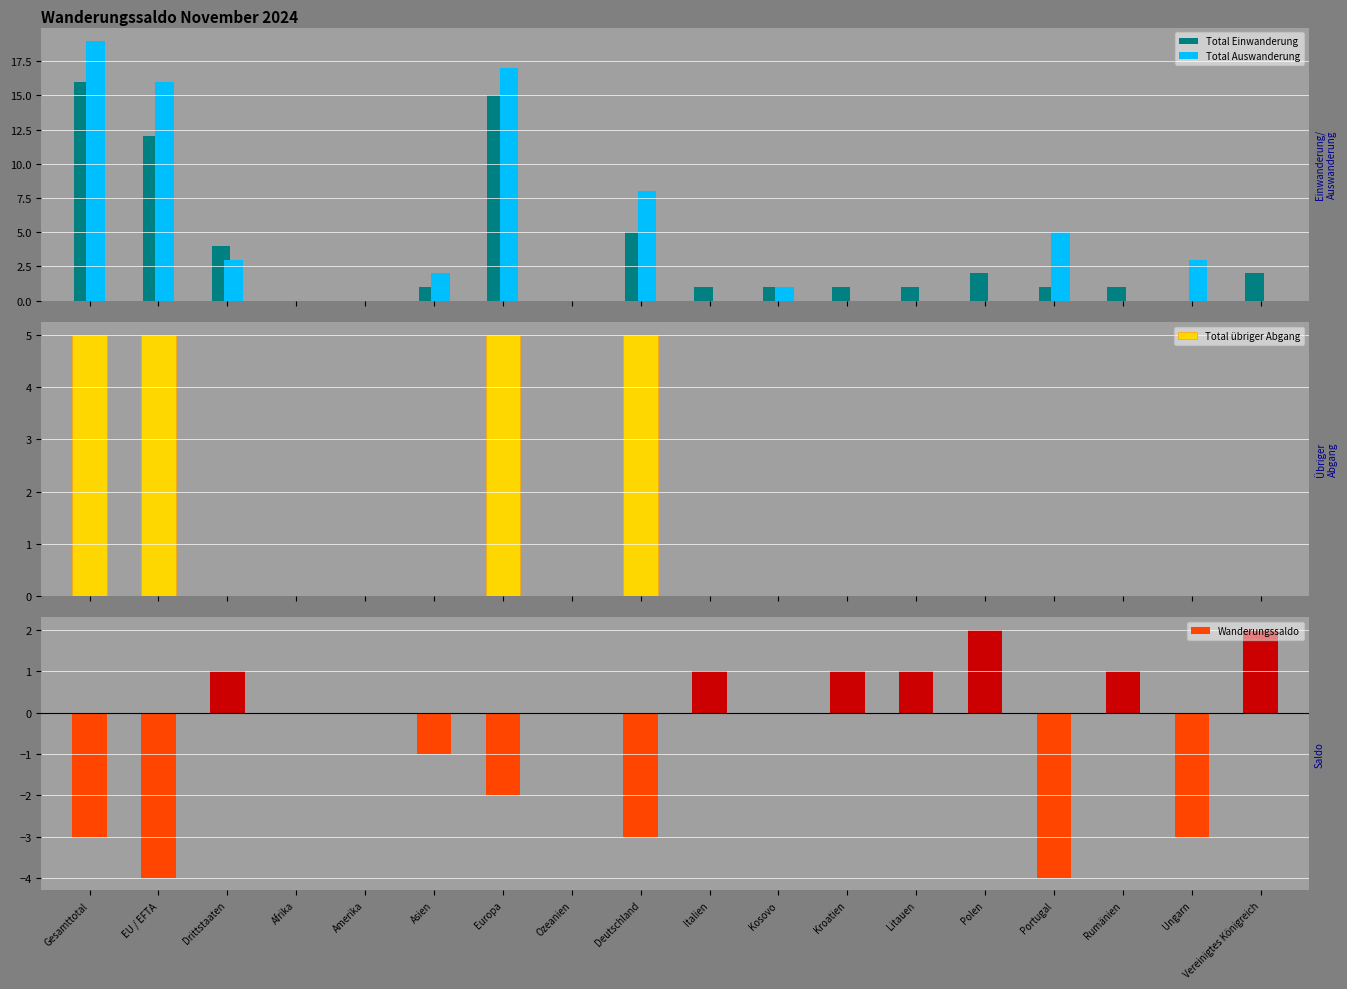

List the labels in order of Total Auswanderung value, largest first.

Gesamttotal, Europa, EU / EFTA, Deutschland, Portugal, Drittstaaten, Ungarn, Asien, Kosovo, Afrika, Amerika, Ozeanien, Italien, Kroatien, Litauen, Polen, Rumänien, Vereinigtes Königreich